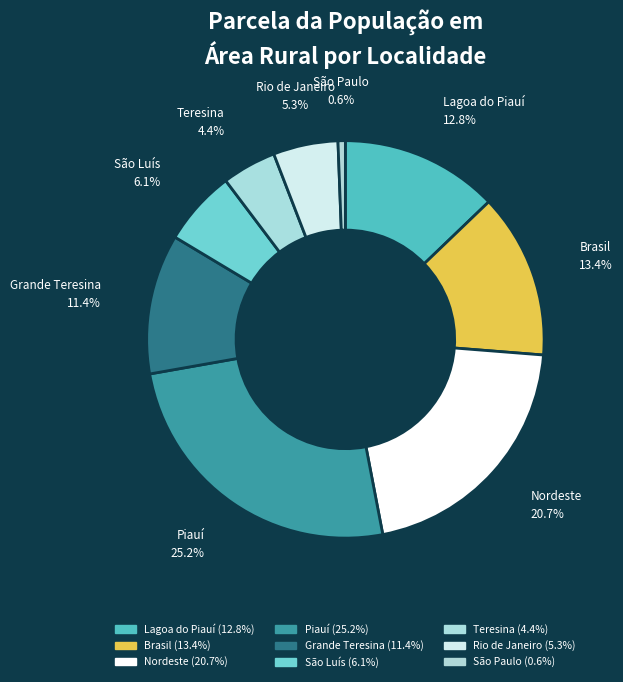

Count the number of slices in the pie.

9